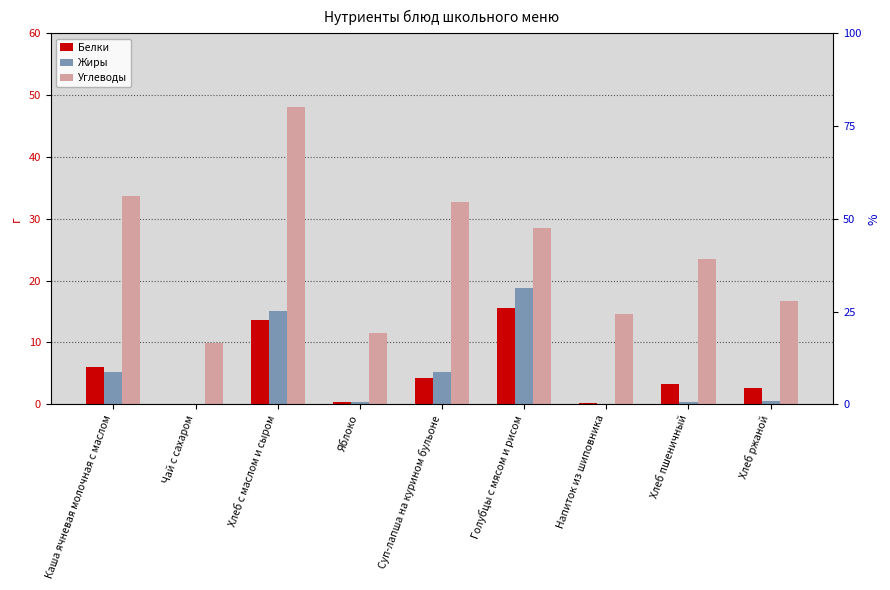

Which has a higher value, Суп-лапша на курином бульоне or Хлеб ржаной?

Суп-лапша на курином бульоне